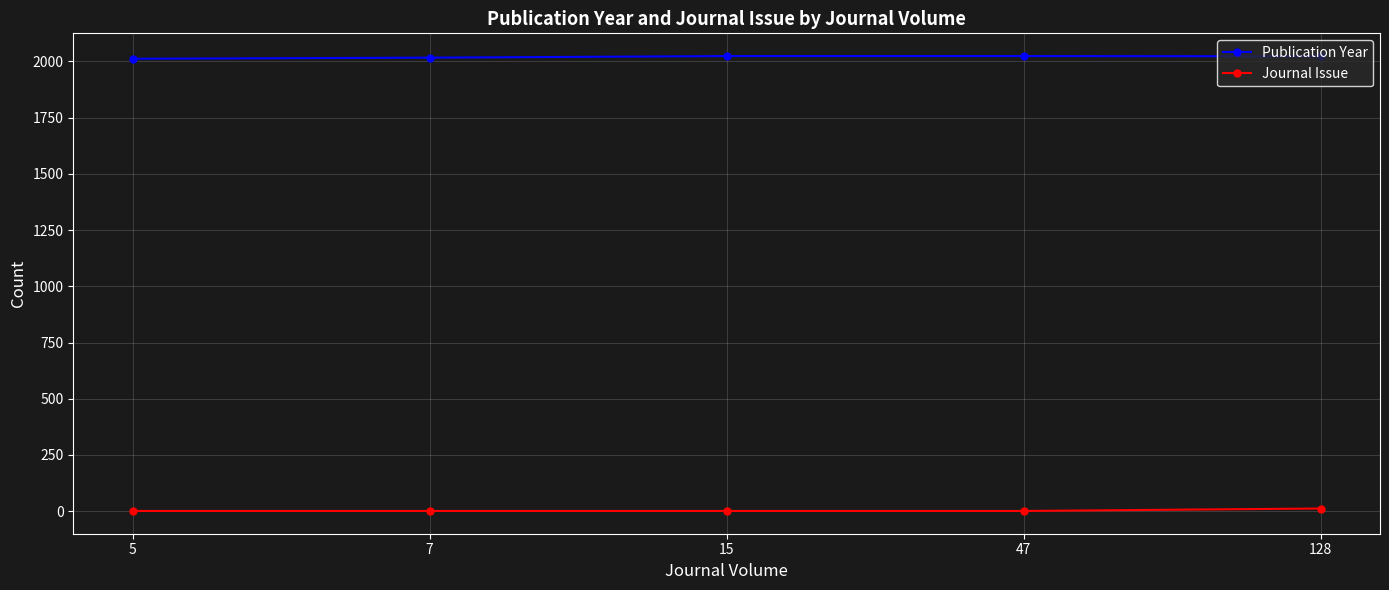

Count the number of data series in this chart.

2